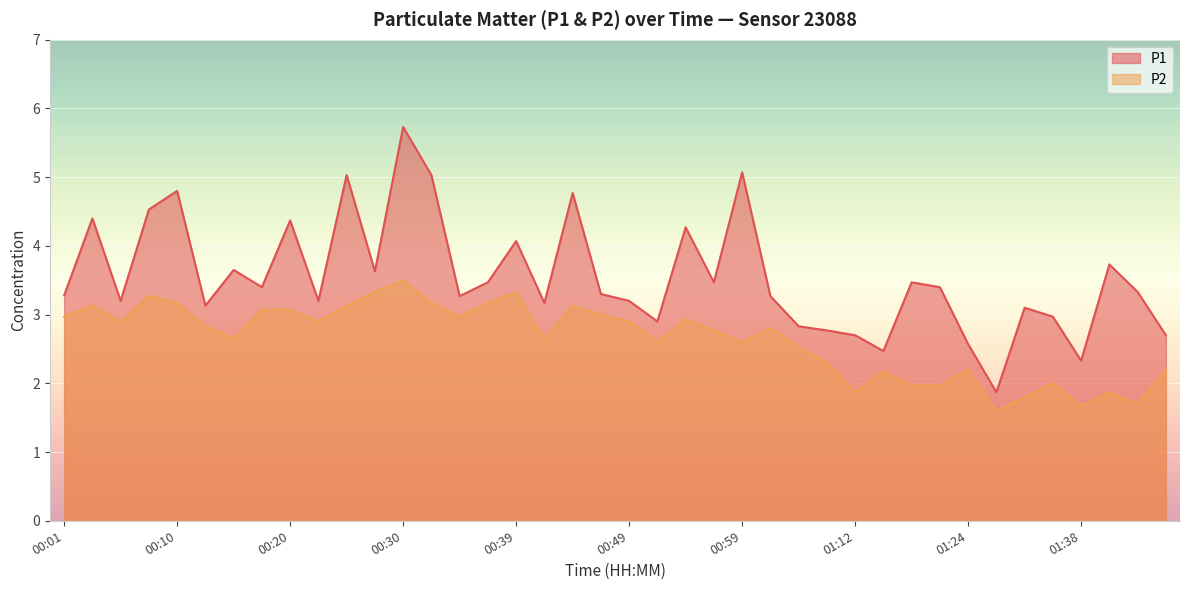

Where is P2 nearest to the value 2?

01:35